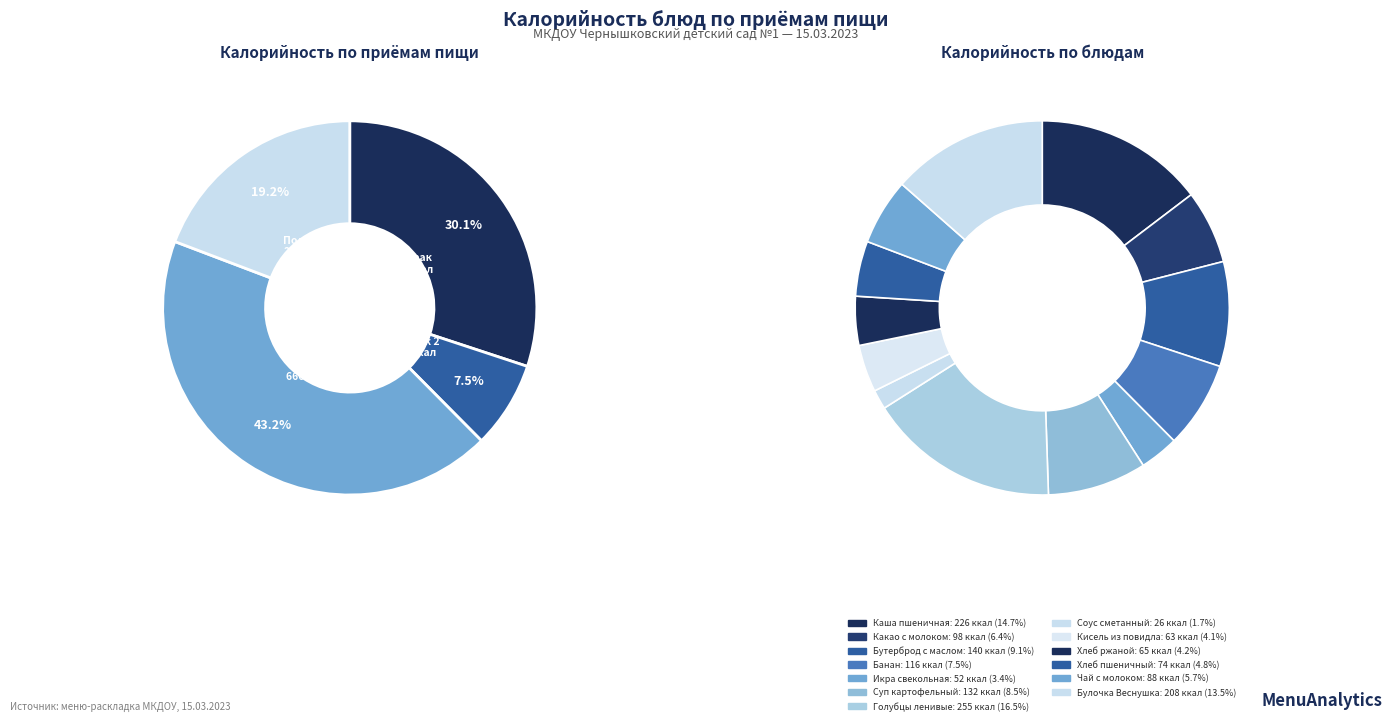

What percentage is the Булочка Веснушка slice, to the nearest percent?

14%